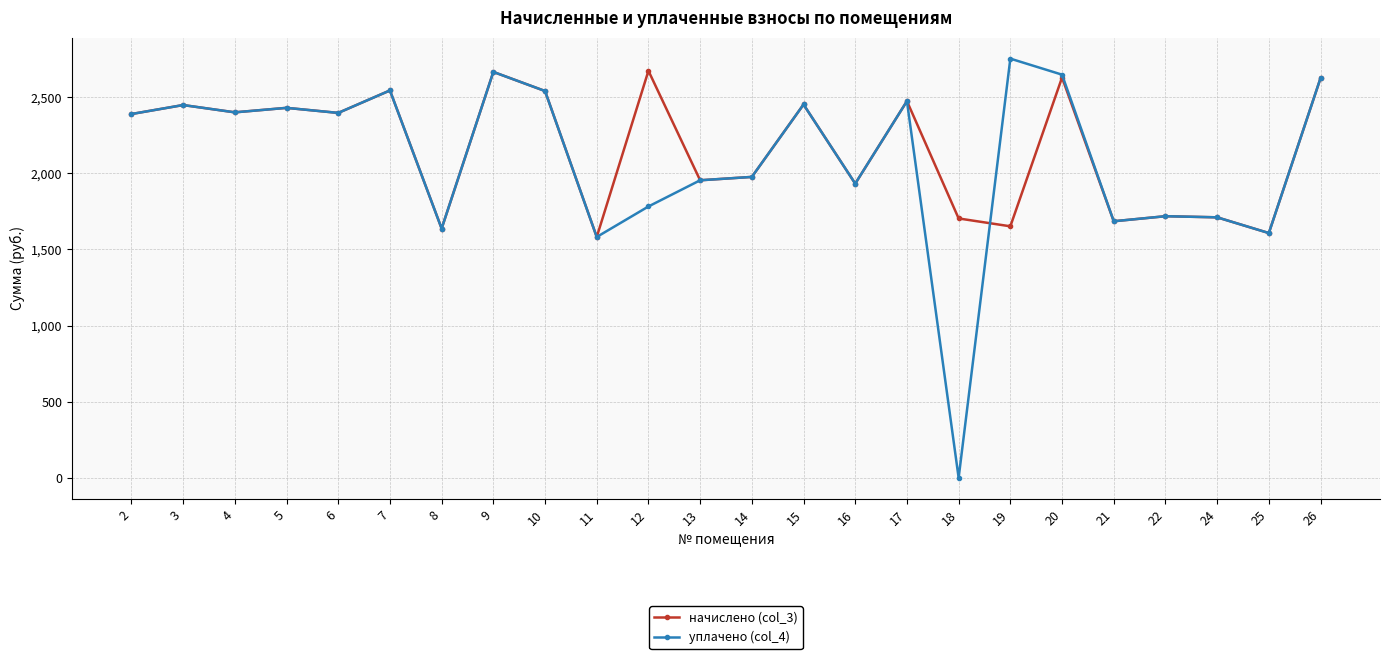

List the series in order of their overall mean, highest first.

начислено (col_3), уплачено (col_4)